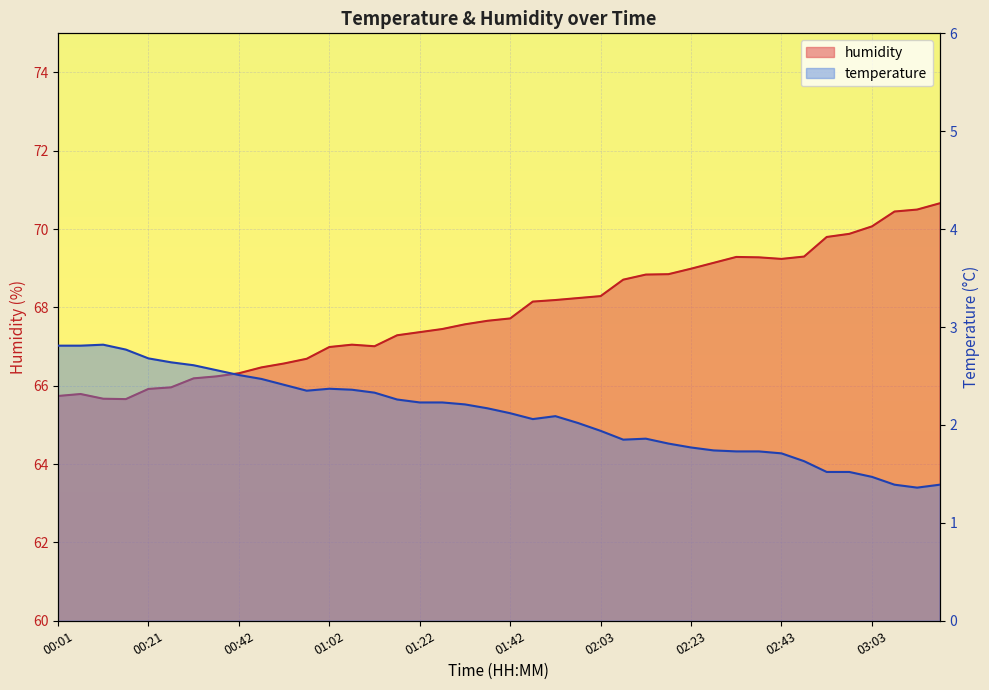

Which series has the widest spread of values?

humidity